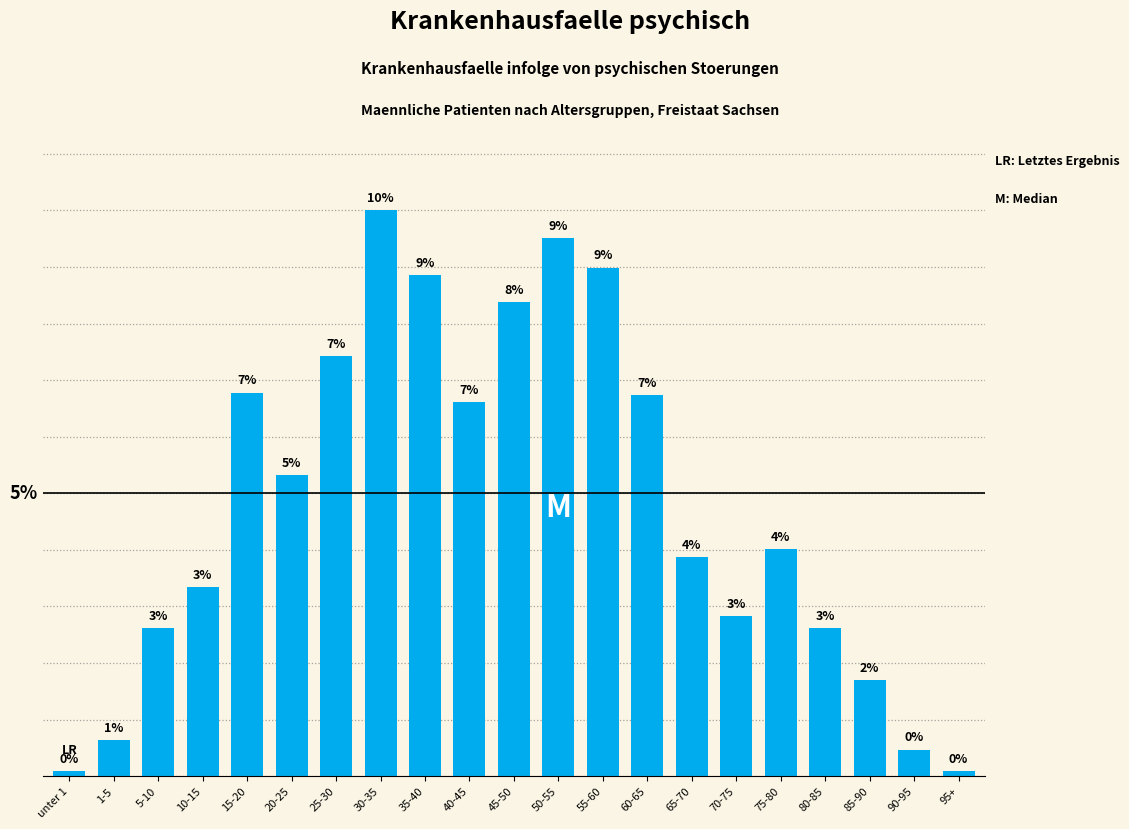

True or false: the data shows 510 at 85-90.

True